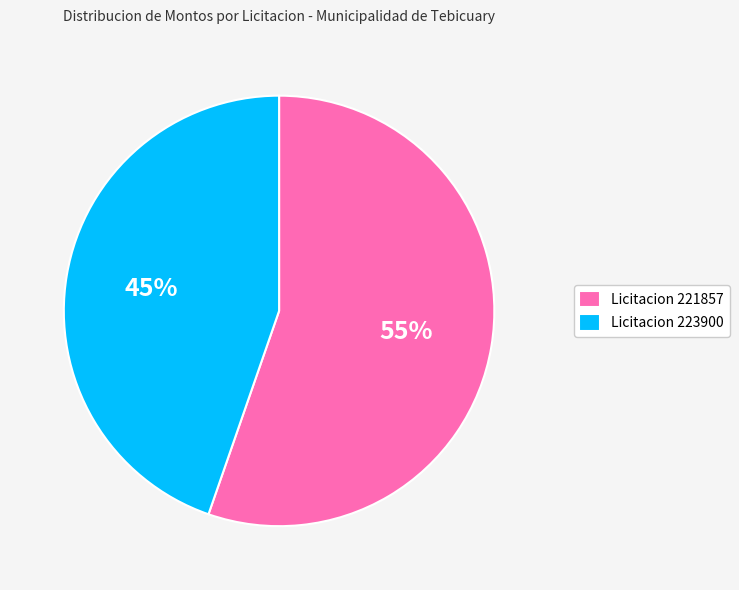

To the nearest percent, what is the combined percentage of Licitacion 223900 and Licitacion 221857?

100%